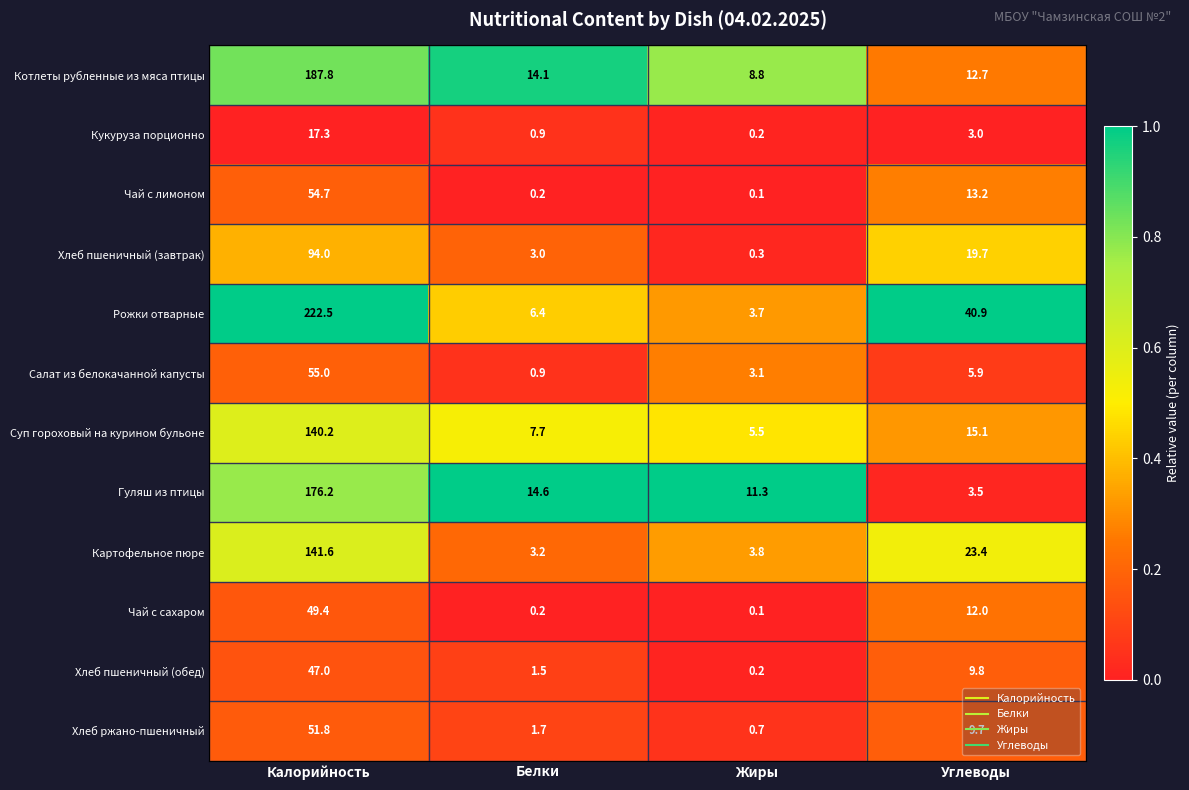

Which series changed the most between Калорийность and Жиры?

Рожки отварные